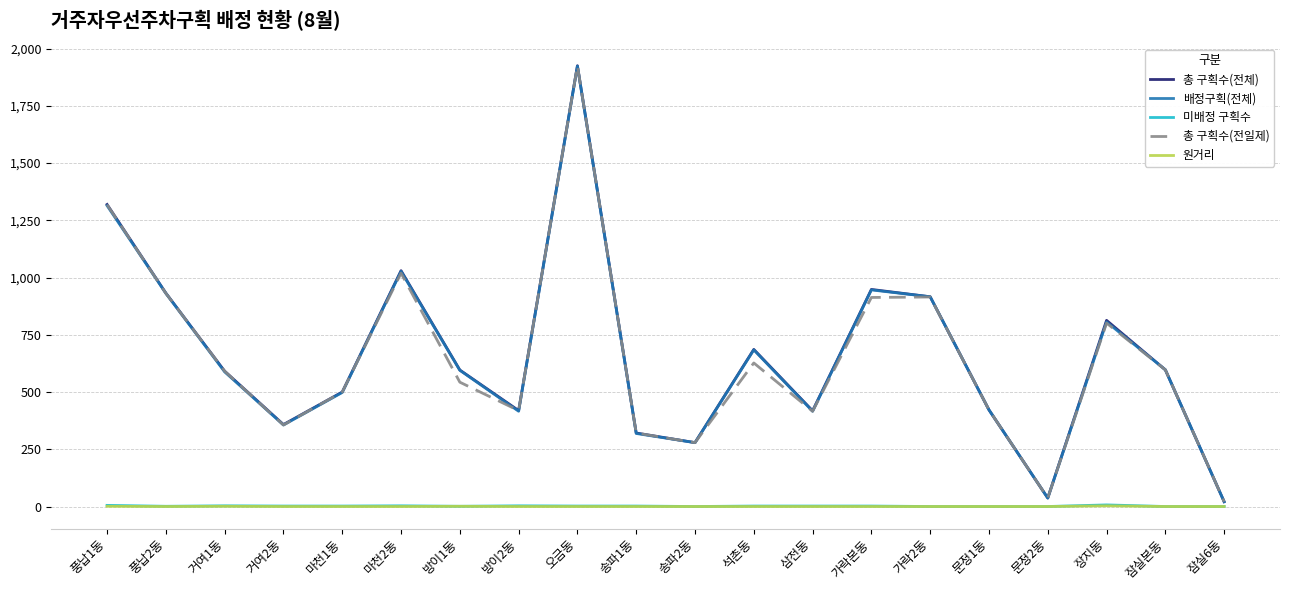

What is the sum of the 배정구획(전체) values at 삼전동 and 오금동?

2339